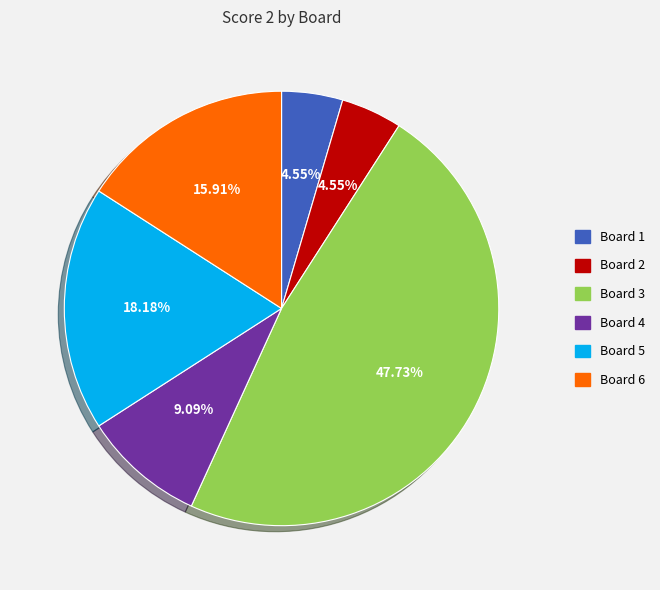

Does any single category account for the majority?

No